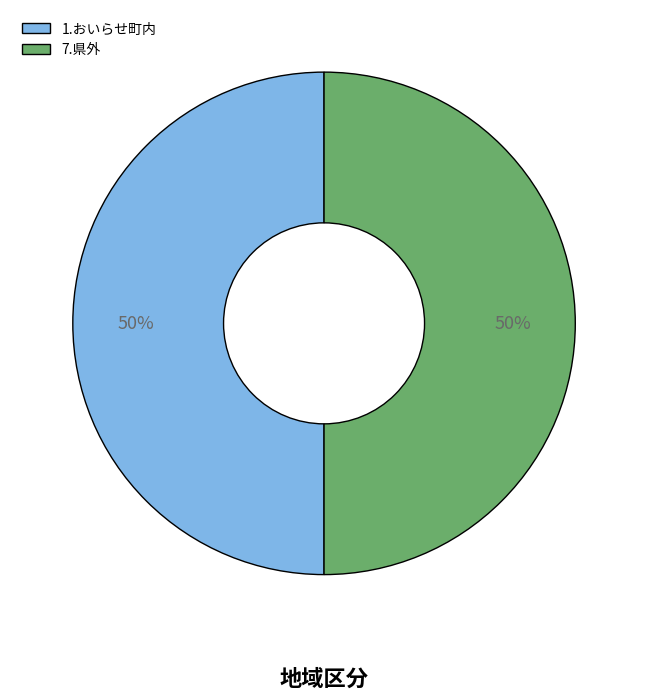

To the nearest percent, what portion does 1.おいらせ町内 represent?

50%